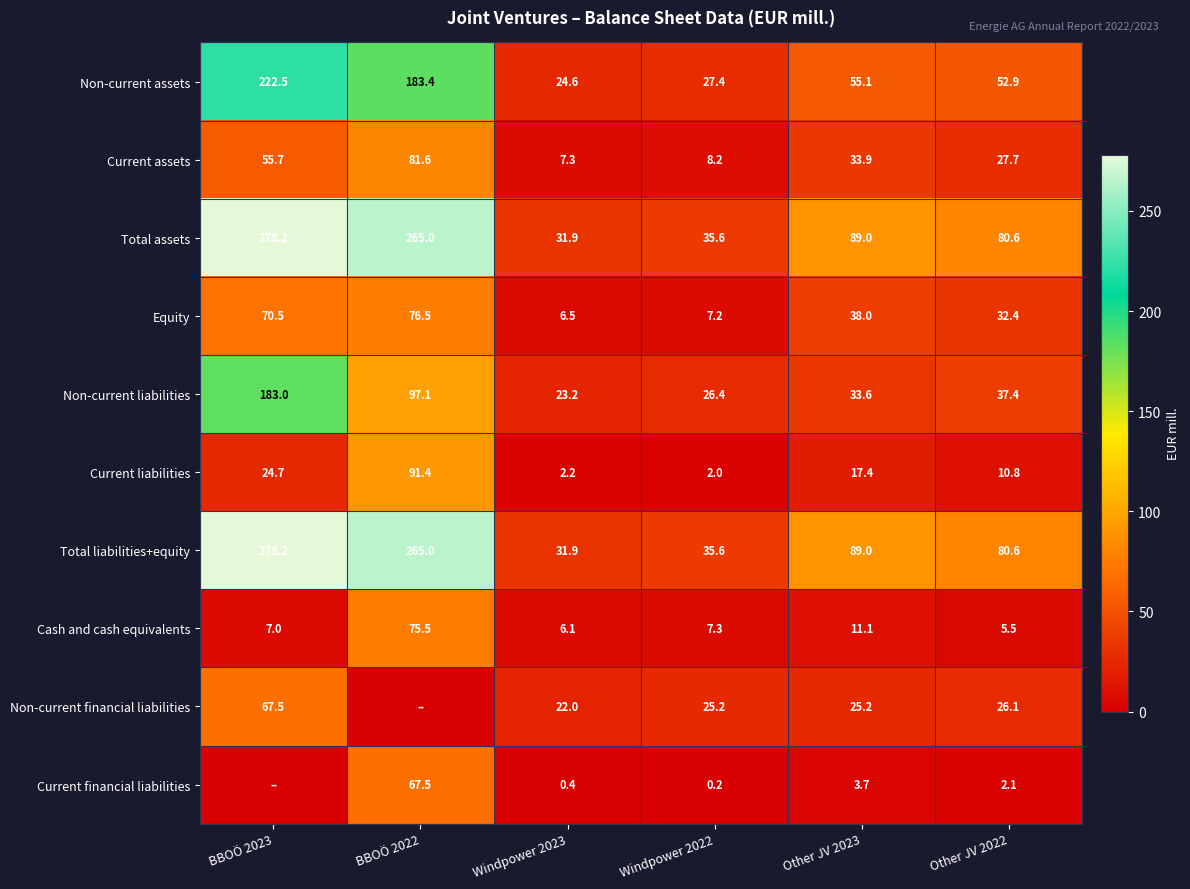

Which category has the highest value in the Non-current assets series?

BBOÖ 2023